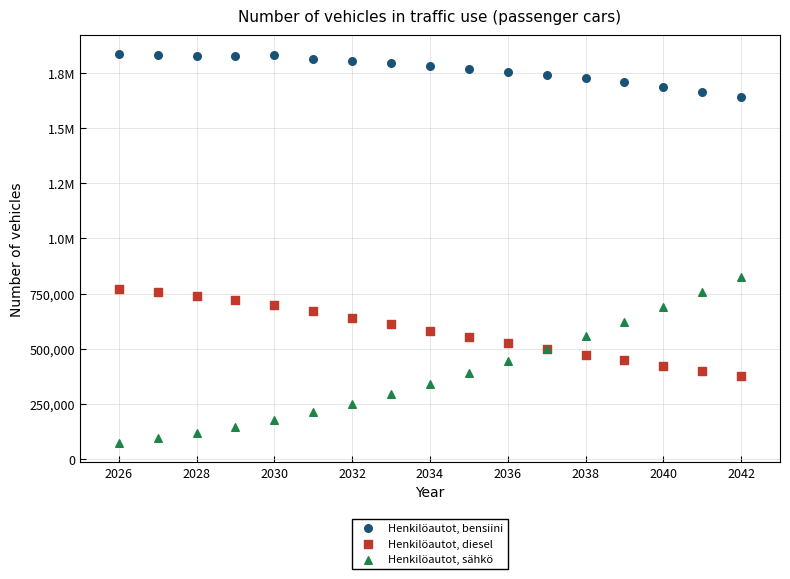

What are all the series names shown in the legend?

Henkilöautot, bensiini, Henkilöautot, diesel, Henkilöautot, sähkö